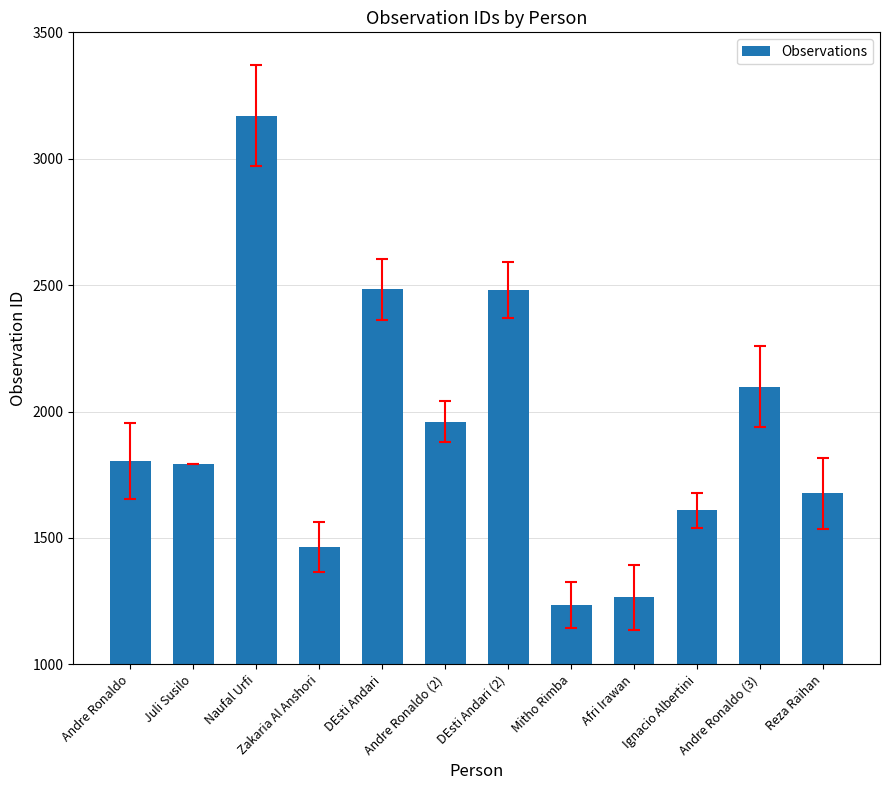

At which label is the value closest to 2202?

Andre Ronaldo (3)